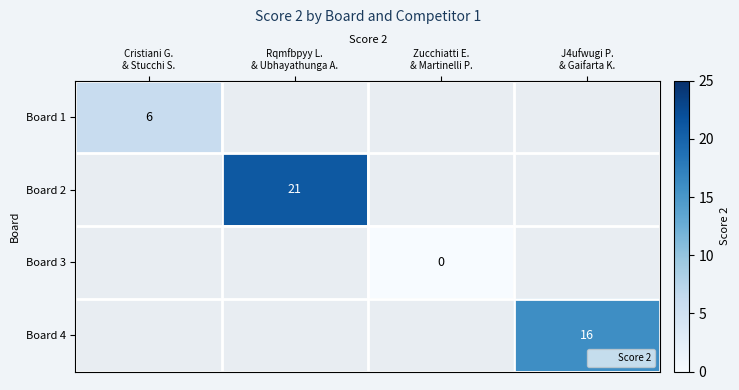

Rank the series at Zucchiatti E. & Martinelli P. from highest to lowest value.

Board 1, Board 2, Board 3, Board 4